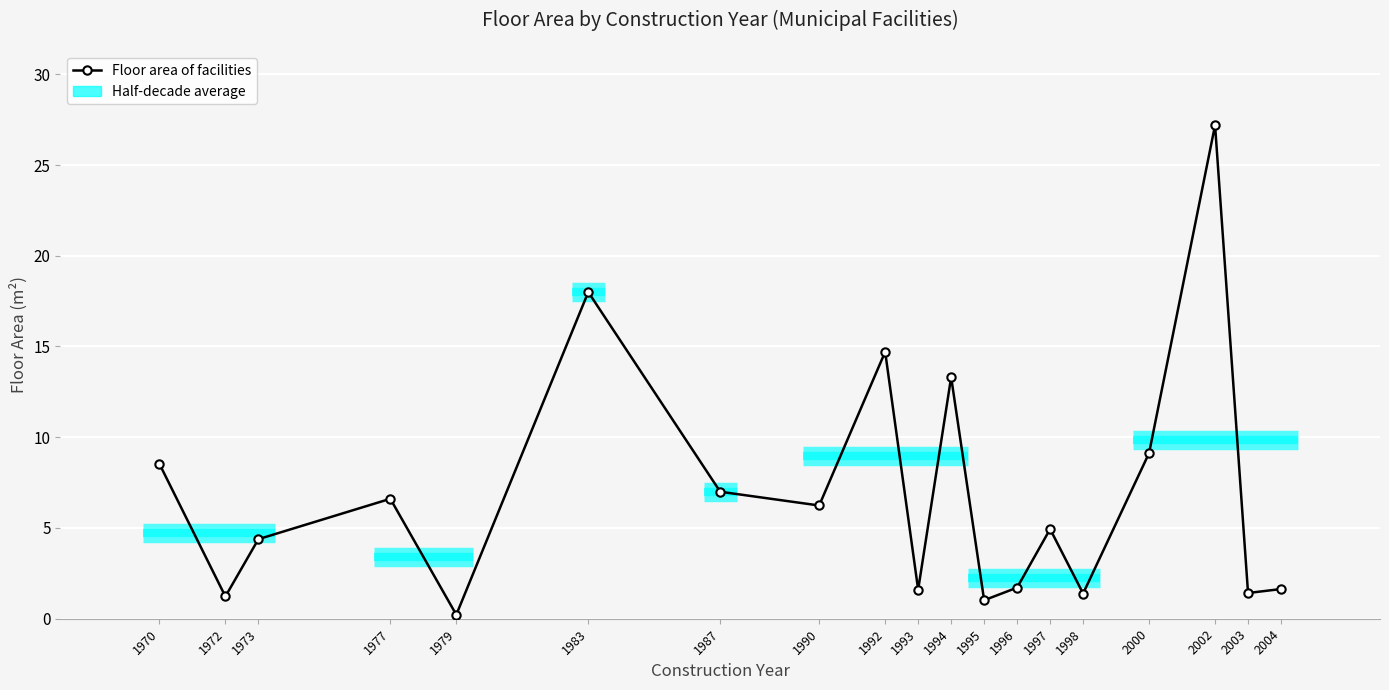

True or false: the data has more than 0 interior local peaks.

True